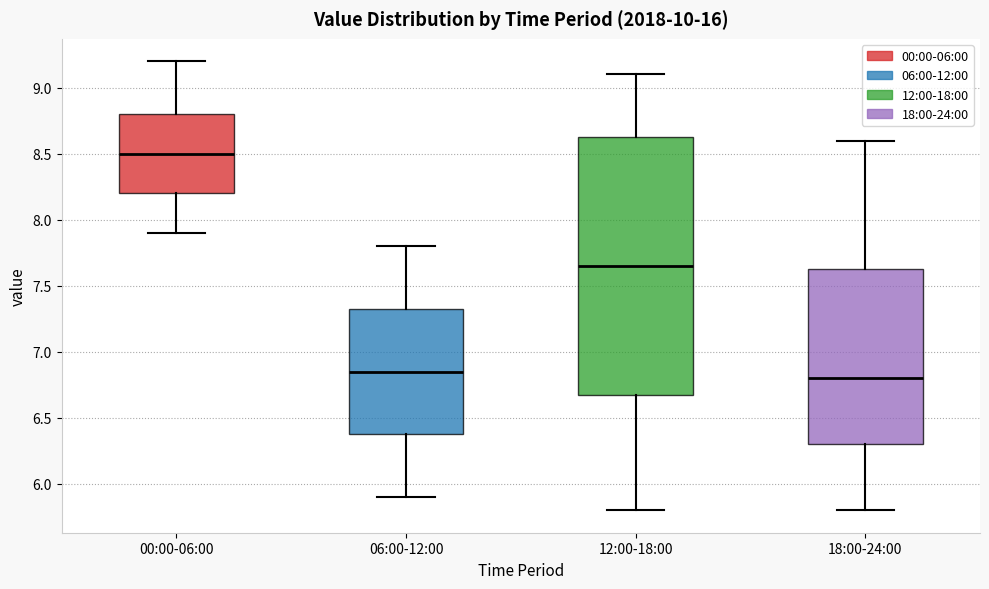

Where is the lower edge of the box for 12:00-18:00 on the y-axis? The values are not printed on the chart, so give them approximately, as read against the axis.

6.70